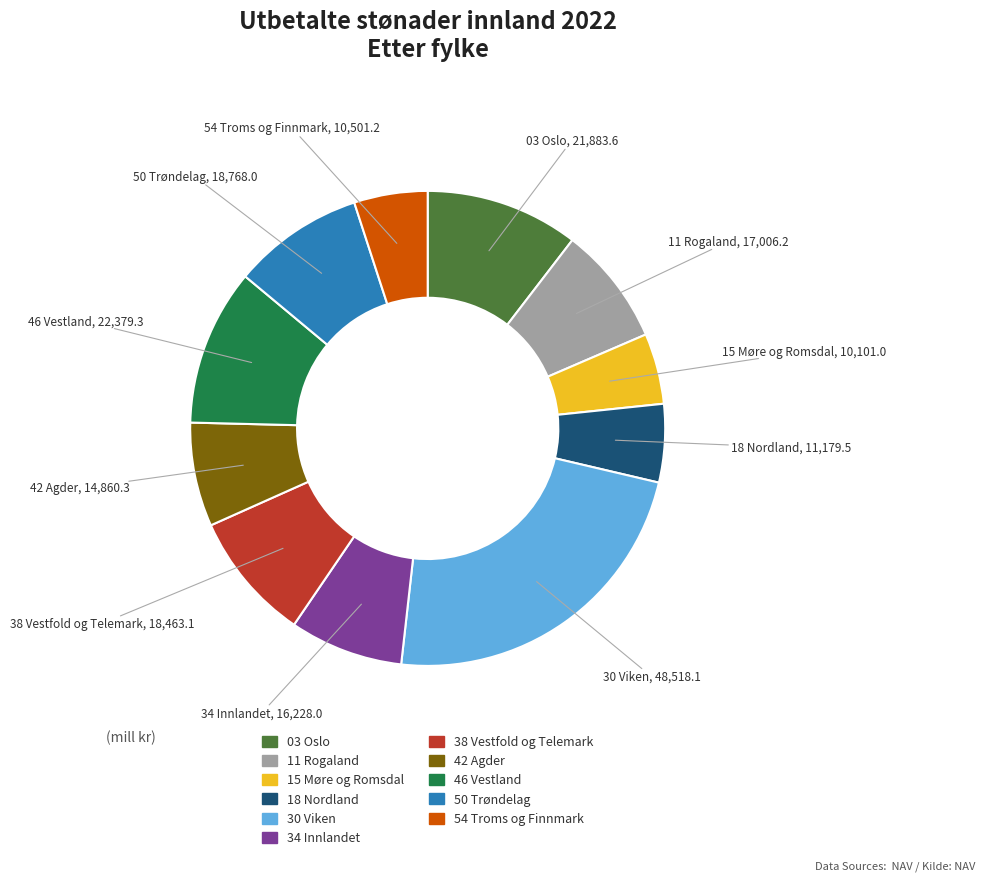

How many slices are in this pie chart?

11